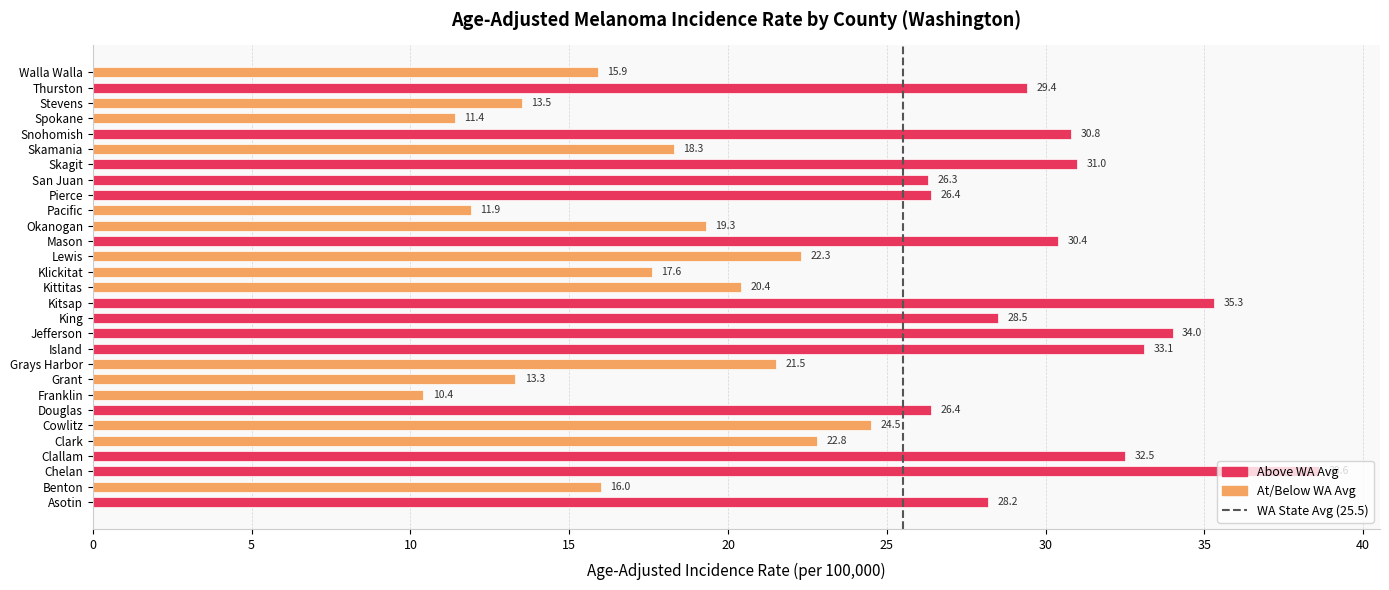

What is the change in value from Kittitas to Okanogan?

-1.1